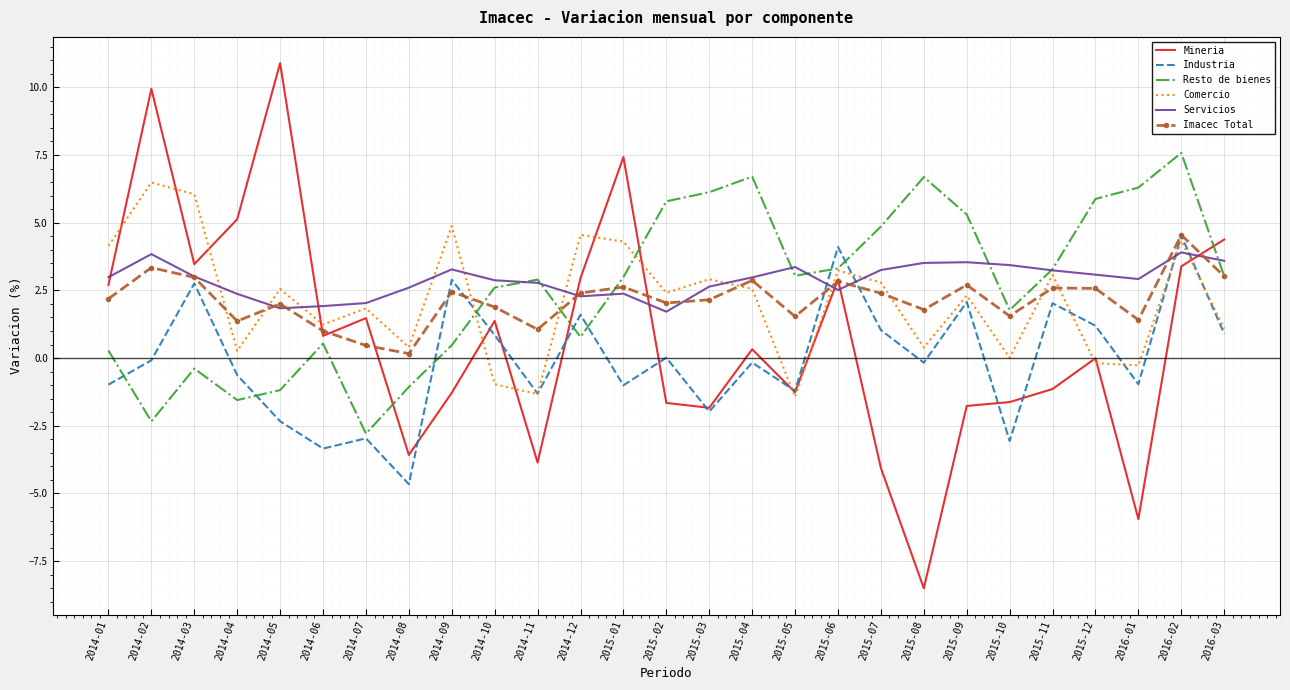

At 2014-04, list the series in order from smallest to largest.

Resto de bienes, Industria, Comercio, Imacec Total, Servicios, Mineria